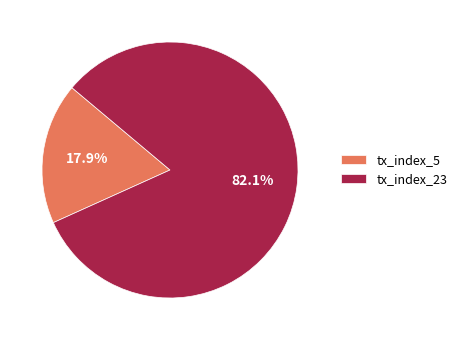

Between tx_index_23 and tx_index_5, which is larger?

tx_index_23